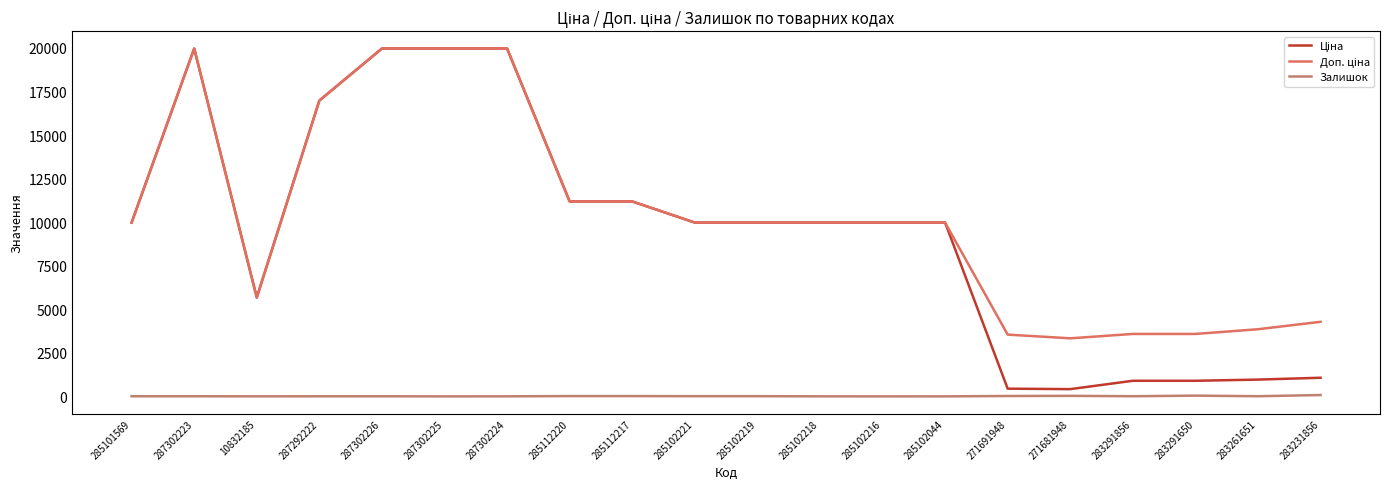

How many lines are shown in the chart?

3